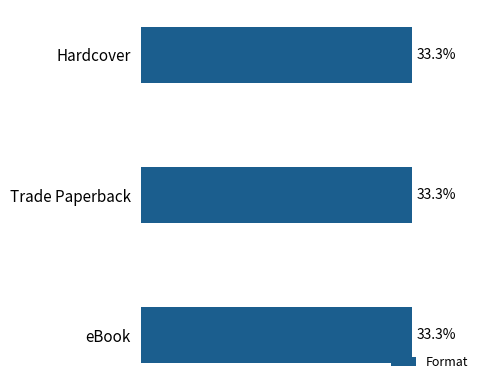

What is the ratio of the value at eBook to the value at Hardcover?

1.0